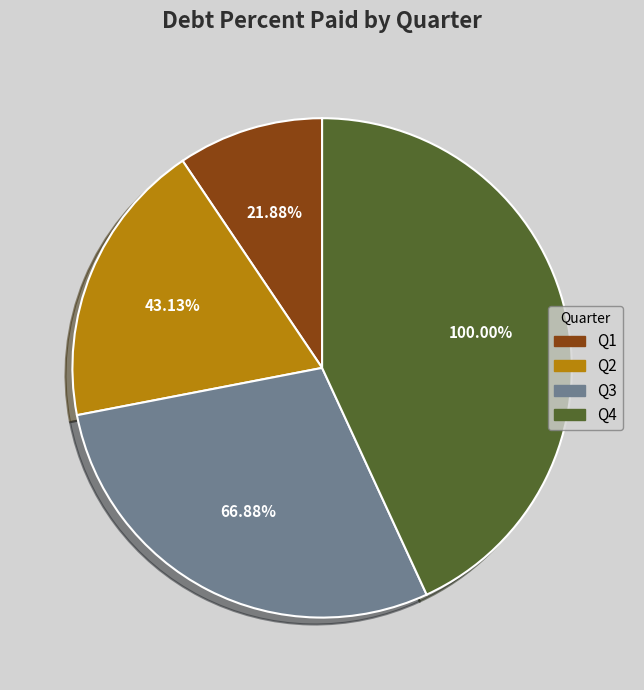

To the nearest percent, what is the difference between the Q2 and Q1 slice percentages?

9%